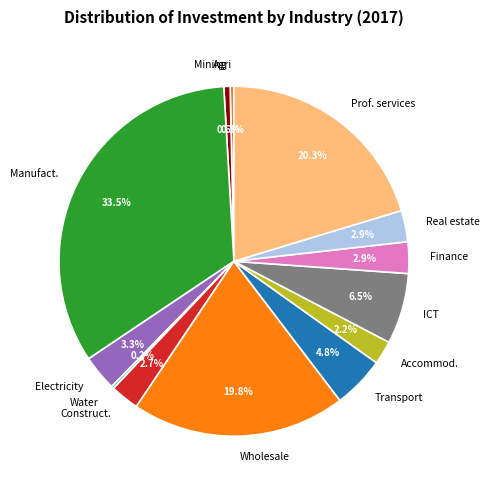

Do Manufact. and Accommod. together represent more than half of the pie?

No